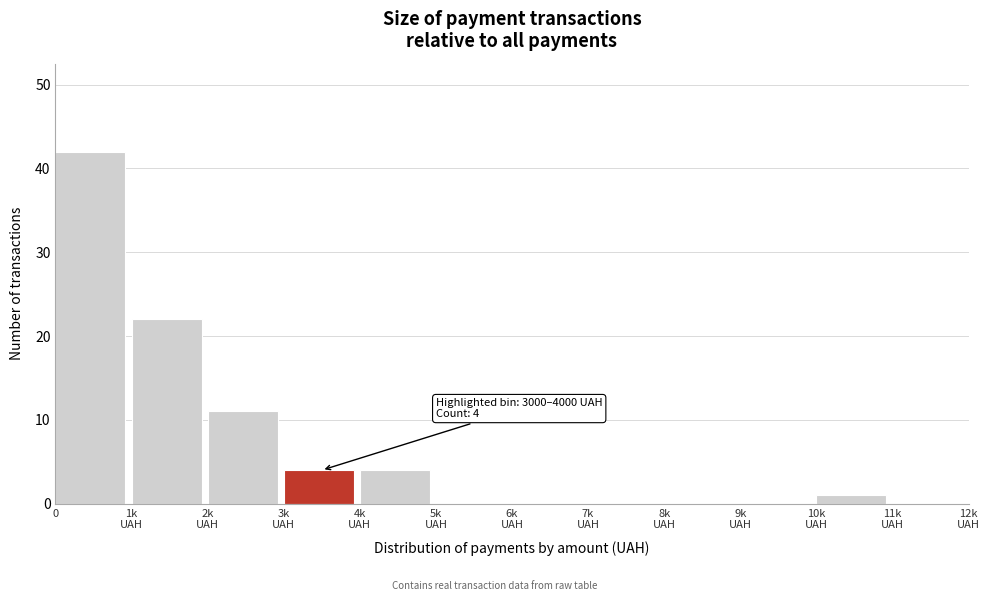

What is the sum of all values?

84